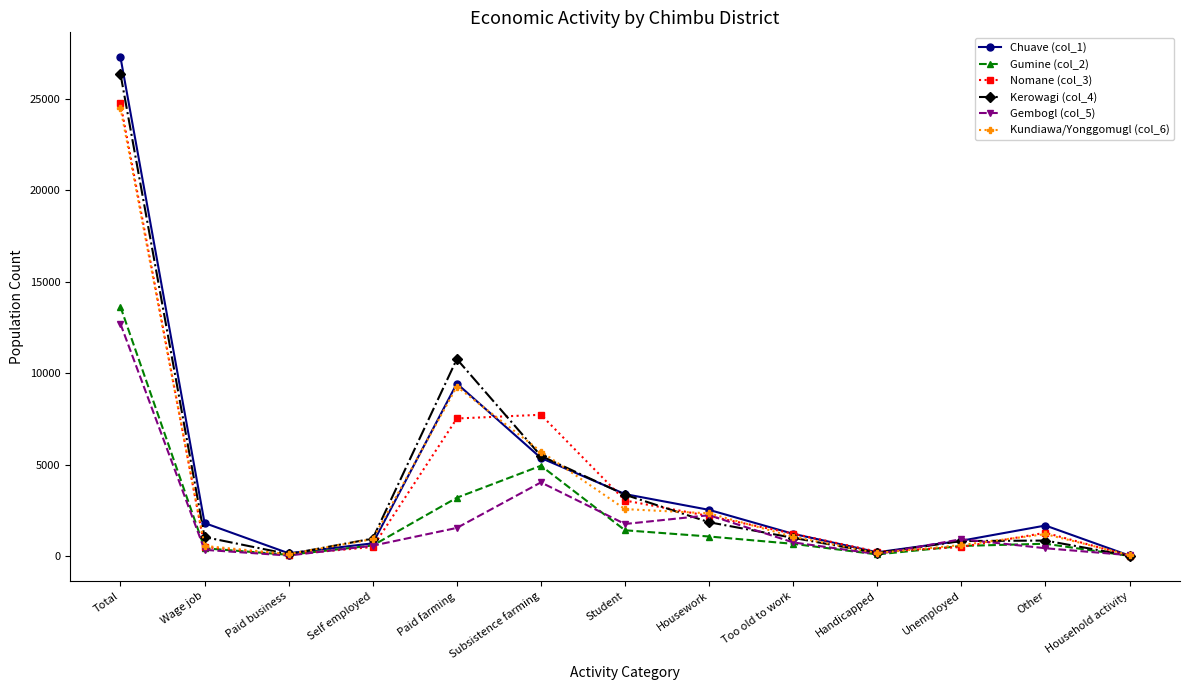

What are all the series names shown in the legend?

Chuave (col_1), Gumine (col_2), Nomane (col_3), Kerowagi (col_4), Gembogl (col_5), Kundiawa/Yonggomugl (col_6)